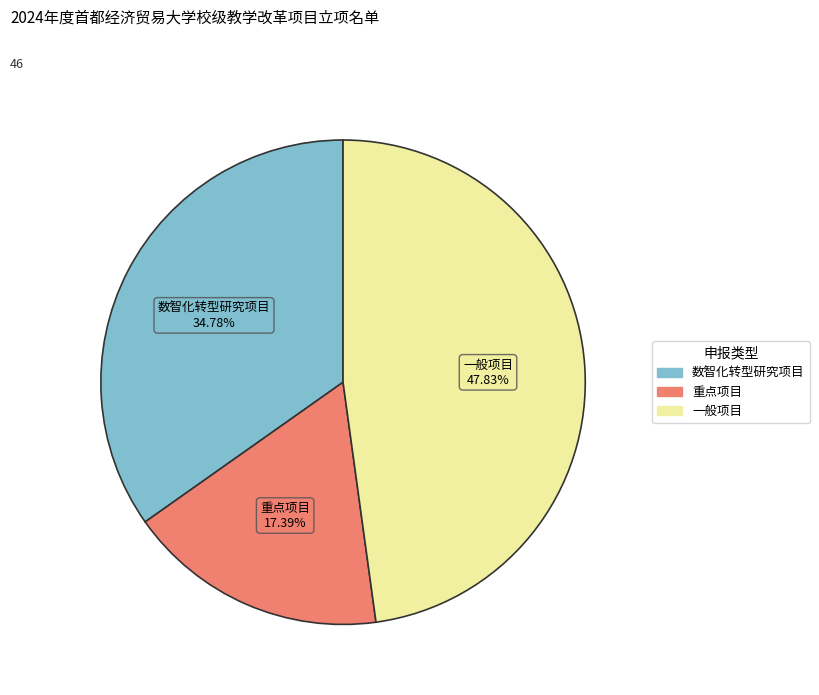

What percentage is NOT represented by 重点项目?

82.6%